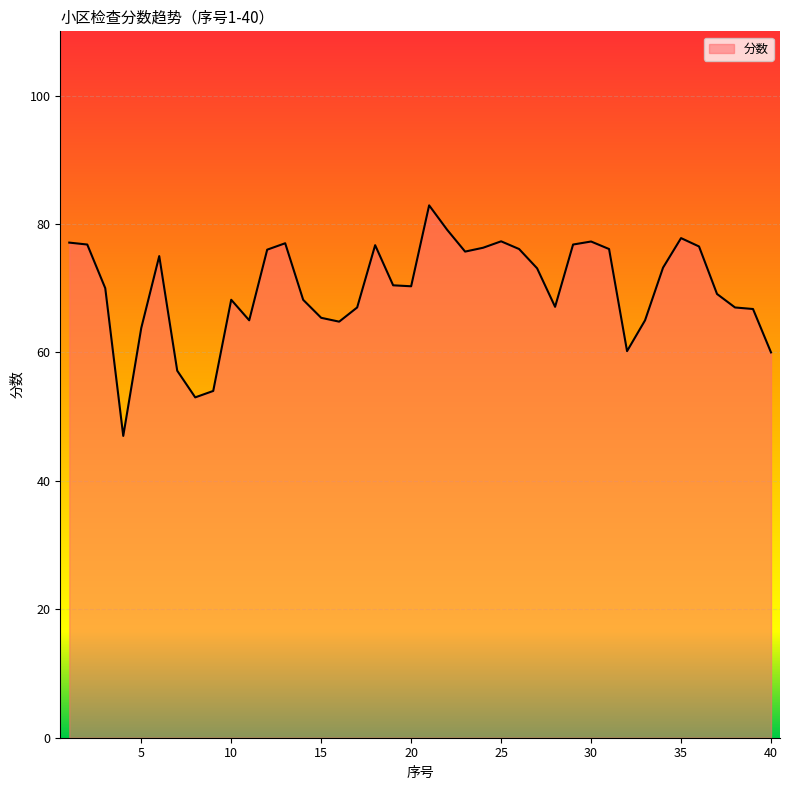

What is the difference between the maximum and minimum values?

35.9